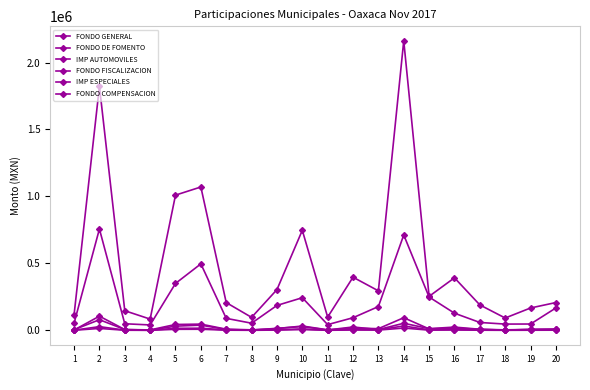

How many series are shown in this chart?

6